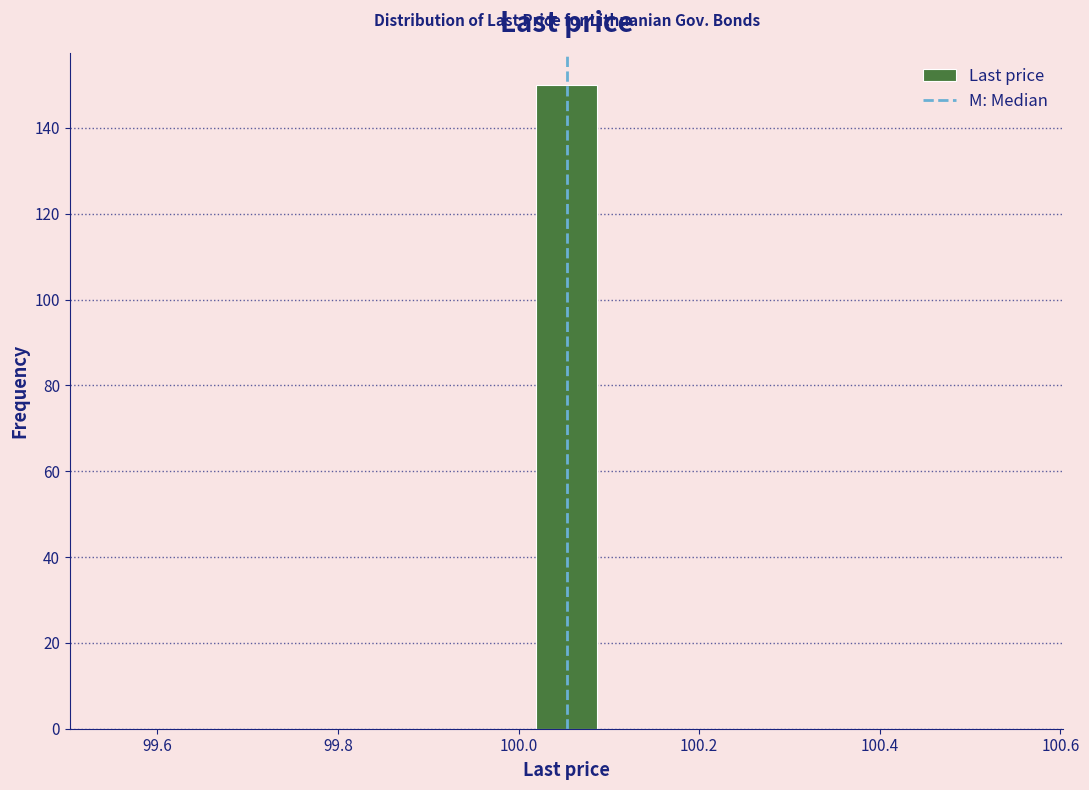

Around what value on the x-axis is the tallest bar? Give the approximate position of its centre, as read against the axis.

100.06